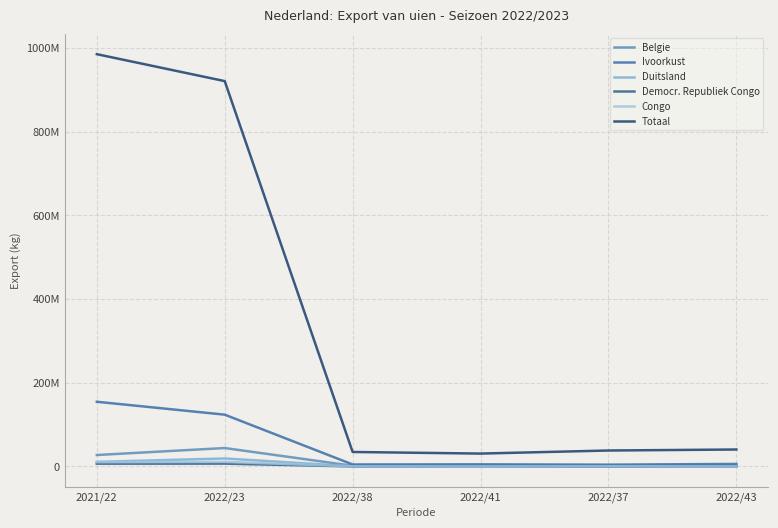

How many values in Democr. Republiek Congo are above zero?

5